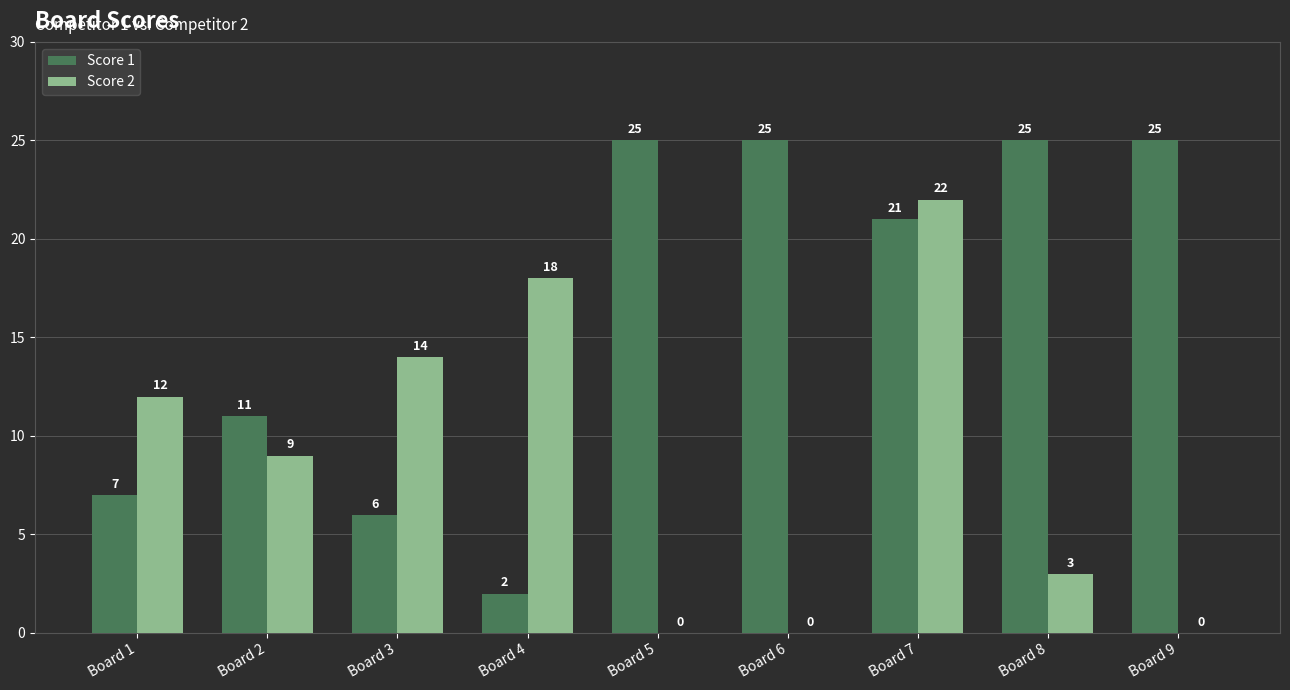

What is the spread (max minus min) of values at Board 4?

16